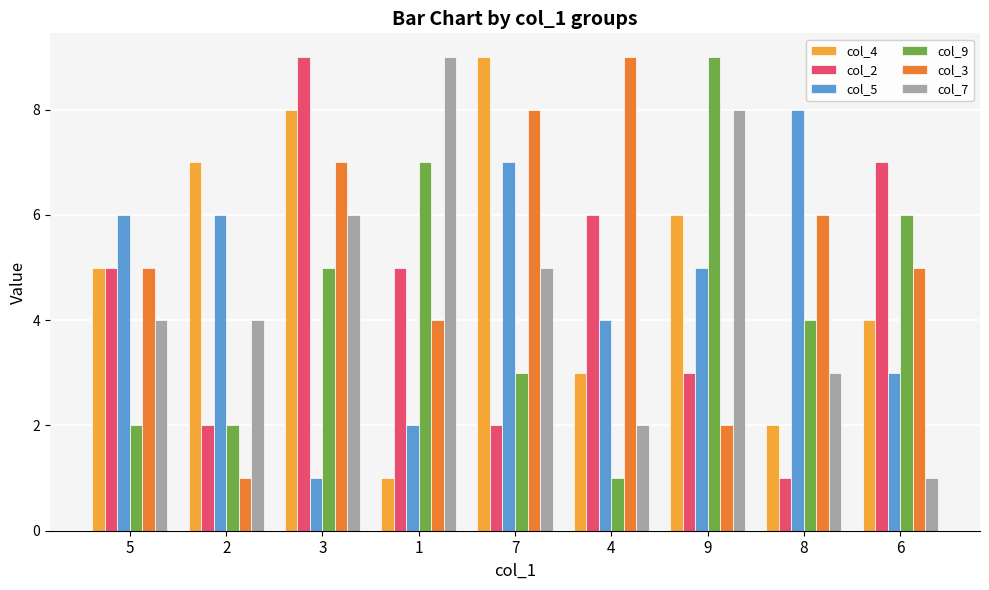

What is the label of the 5th bar from the right?

7